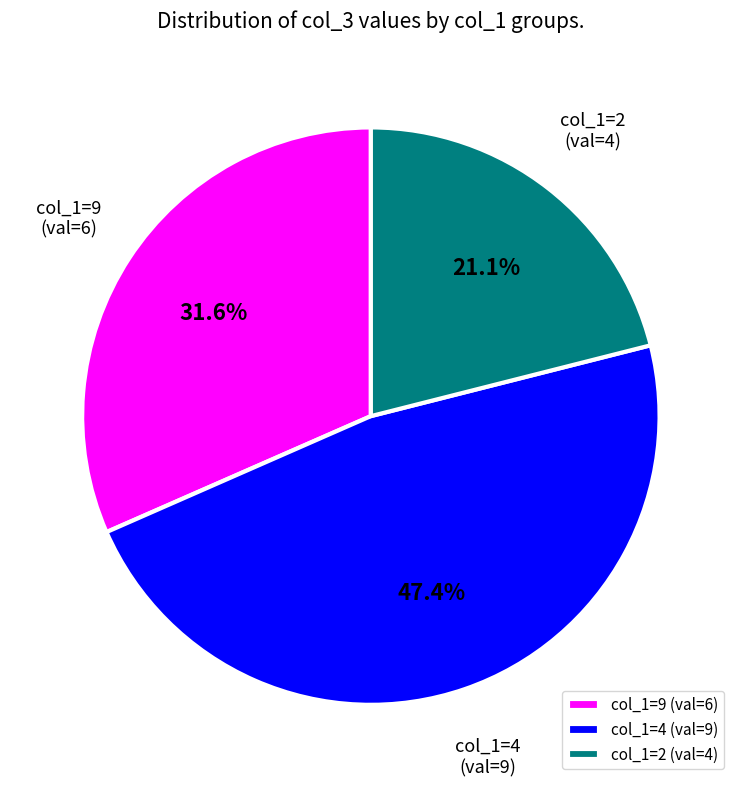

To the nearest percent, what is the average slice percentage?

33%